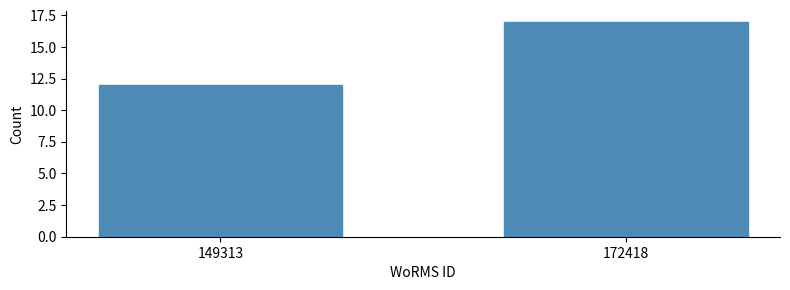

Reading left to right, what are all the values shown in this chart?

12	17